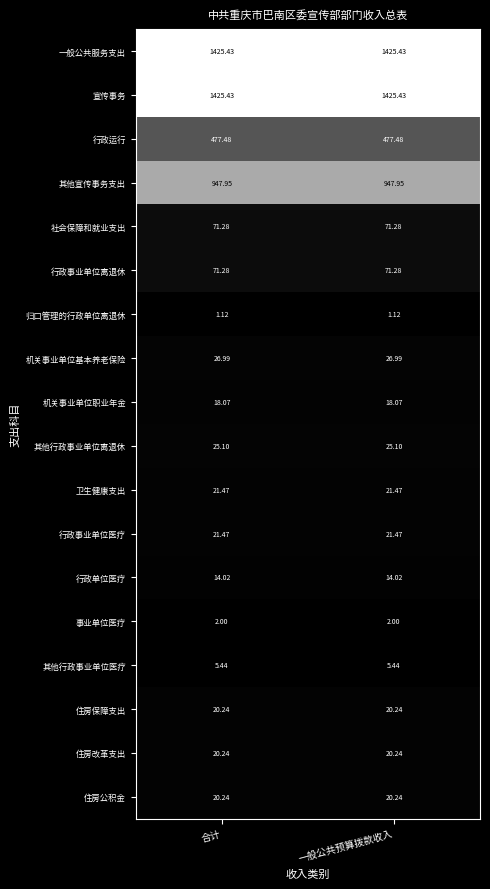

Is the value of 其他行政事业单位医疗 at 一般公共预算拨款收入 greater than the value of 归口管理的行政单位离退休 at 一般公共预算拨款收入?

Yes